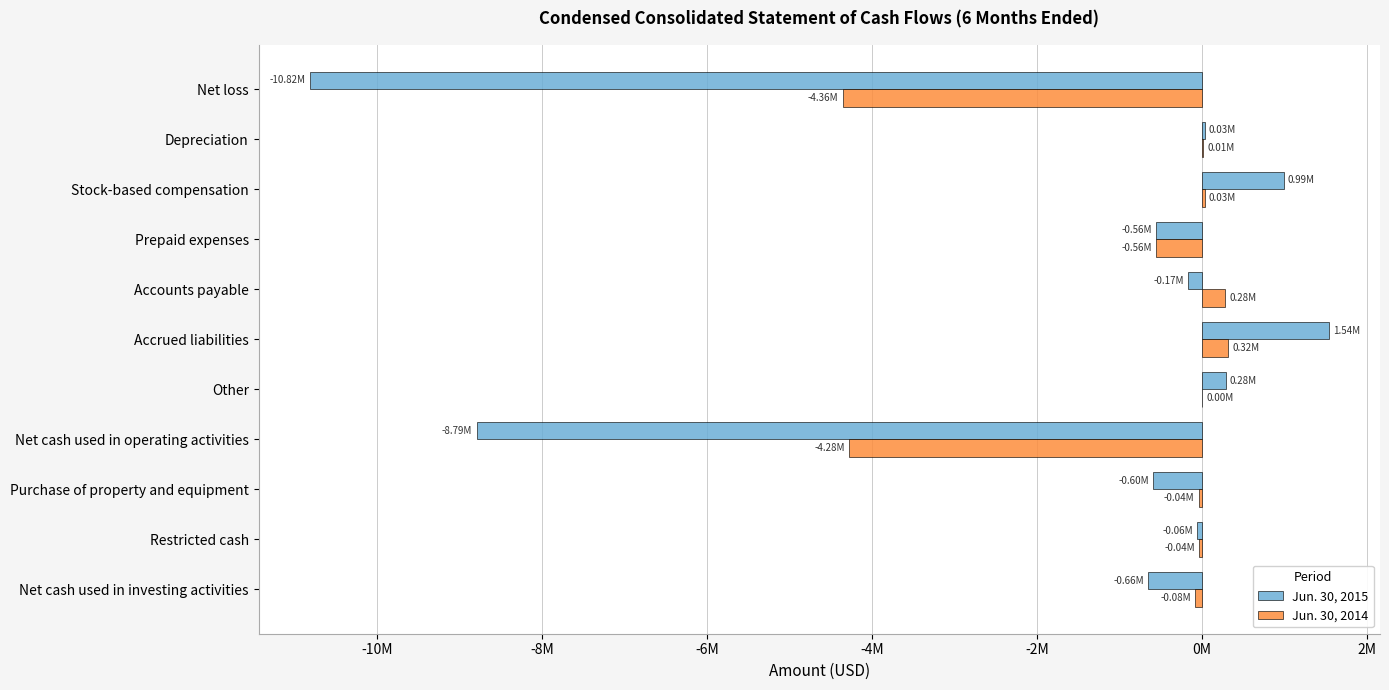

What are all the series names shown in the legend?

Jun. 30, 2015, Jun. 30, 2014